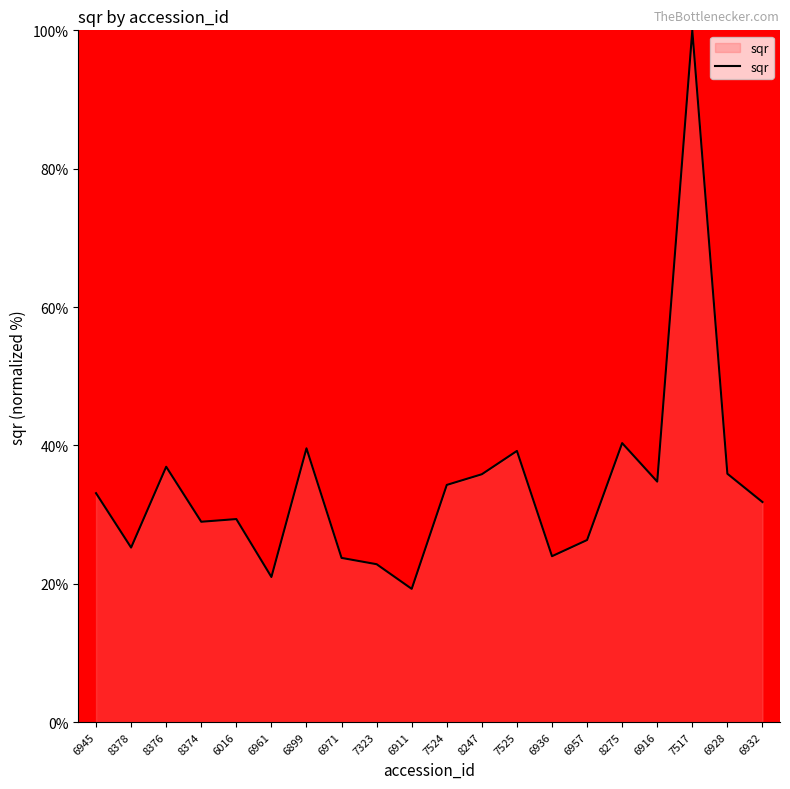

What is the ratio of the value at 7524 to the value at 8275?

0.9